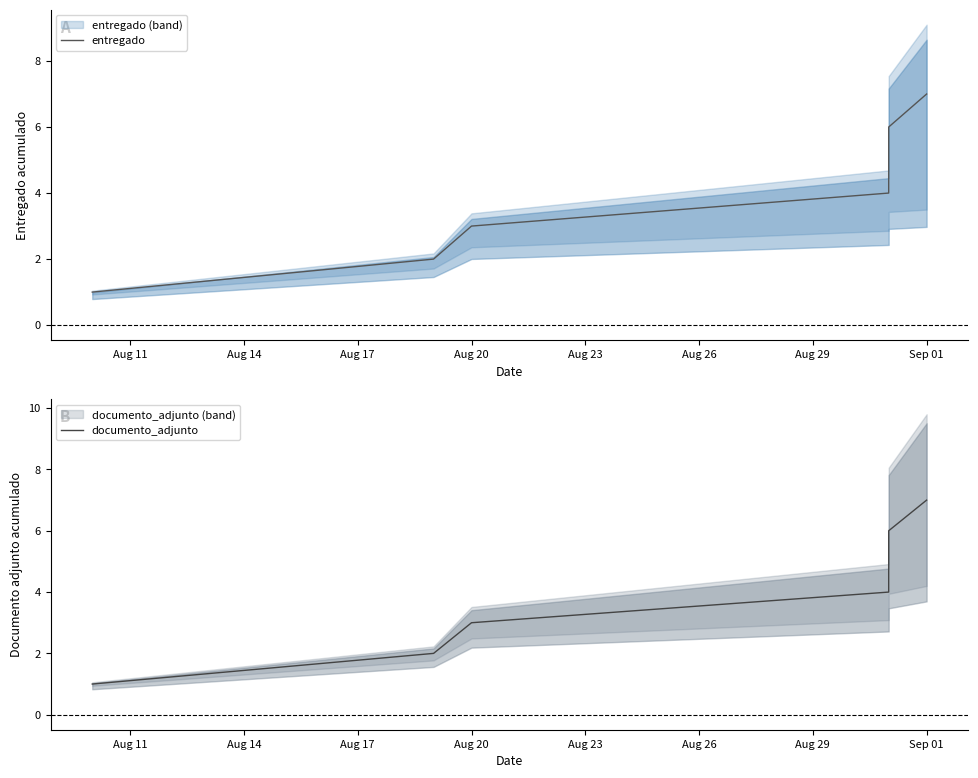

Which series has the largest total across all categories?

entregado